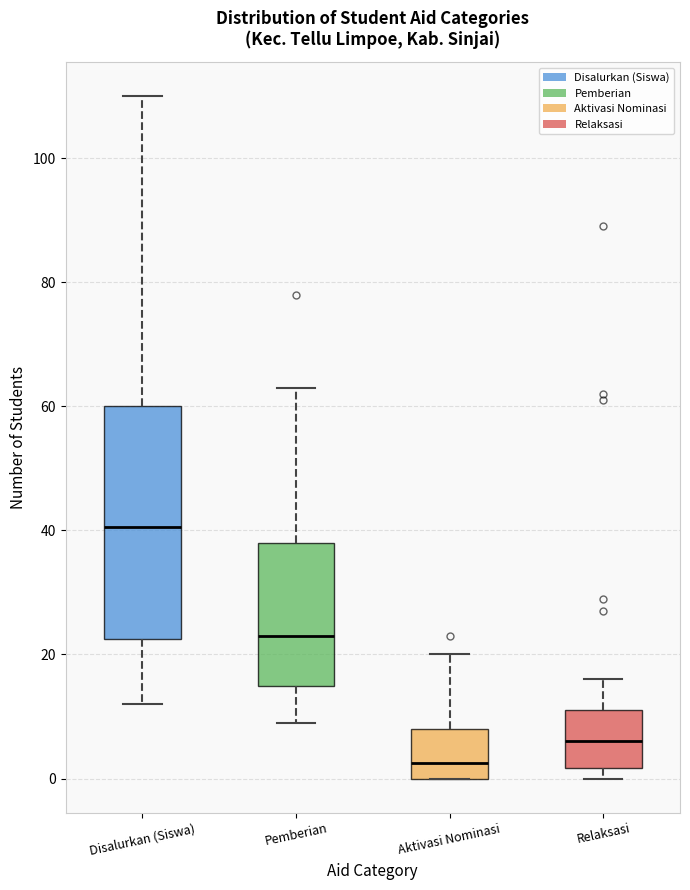

Reading left to right, read every box against the y-axis: the position of its median line, the range the box covers, and the ends of its whiskers. The values are not printed on the chart, so give them approximately, as read against the axis.

Disalurkan (Siswa): median 40, box 22 to 60, whiskers 12 to 110
Pemberian: median 24, box 16 to 38, whiskers 10 to 64
Aktivasi Nominasi: median 2, box 0 to 8, whiskers 0 to 20
Relaksasi: median 6, box 2 to 12, whiskers 0 to 16